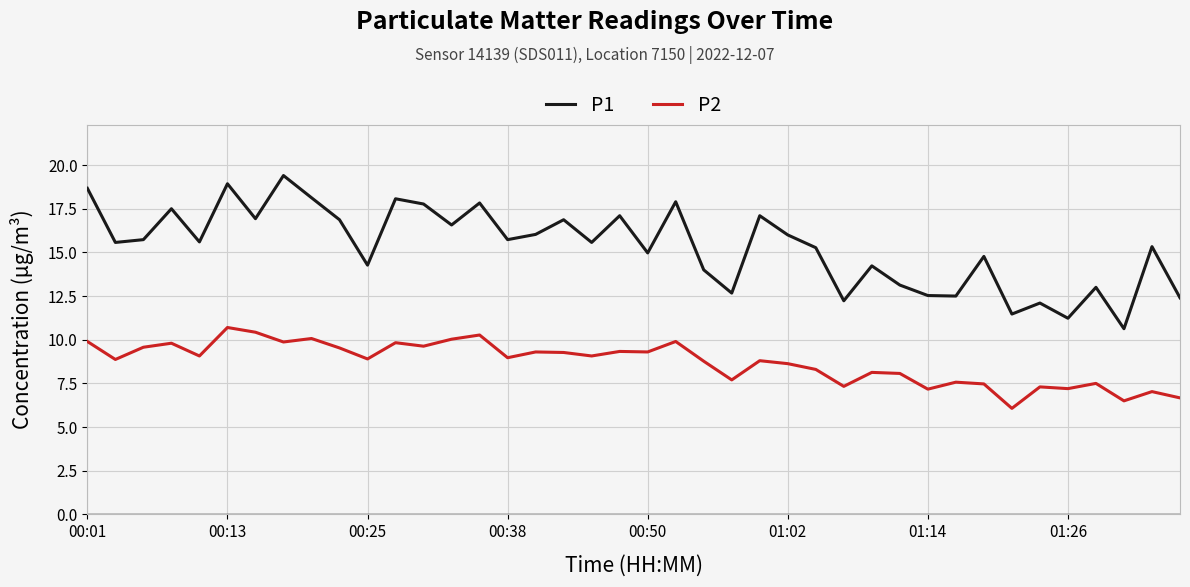

Which series has the largest total across all categories?

P1